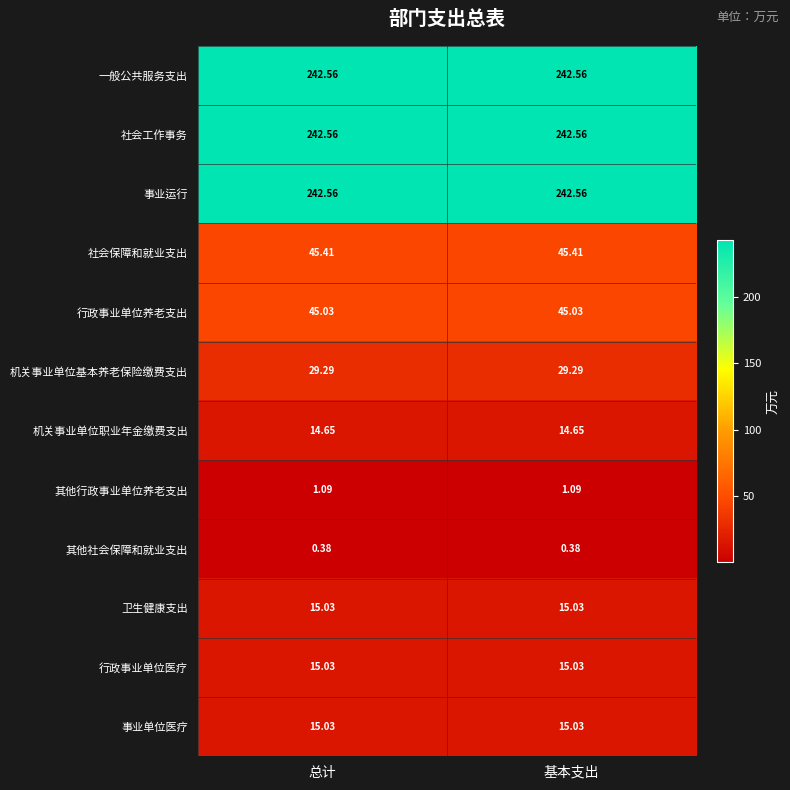

How many categories are shown in the chart?

2